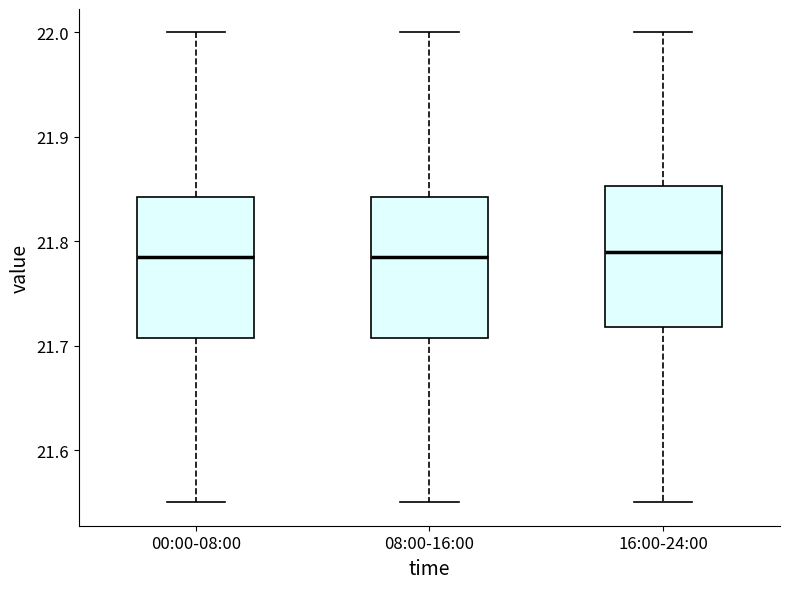

Reading left to right, read every box against the y-axis: the position of its median line, the range the box covers, and the ends of its whiskers. The values are not printed on the chart, so give them approximately, as read against the axis.

00:00-08:00: median 21.79, box 21.71 to 21.84, whiskers 21.55 to 22.00
08:00-16:00: median 21.79, box 21.71 to 21.84, whiskers 21.55 to 22.00
16:00-24:00: median 21.79, box 21.72 to 21.85, whiskers 21.55 to 22.00